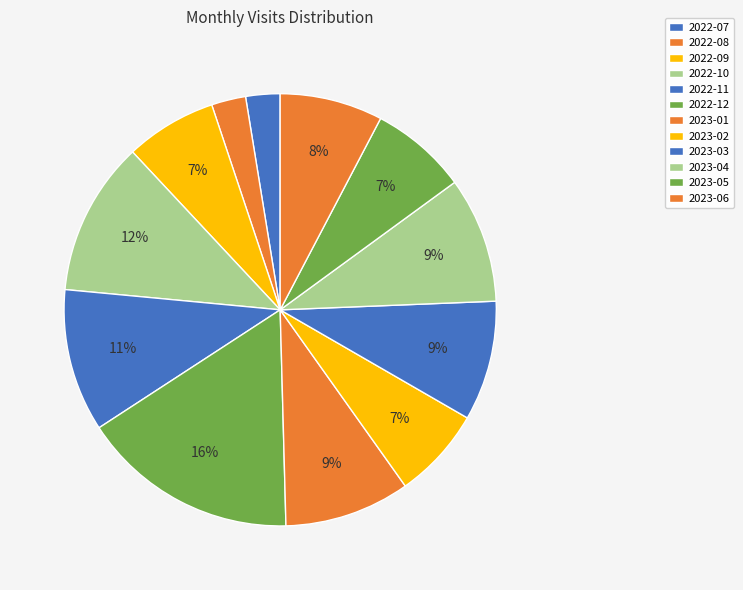

How many slices are in this pie chart?

12